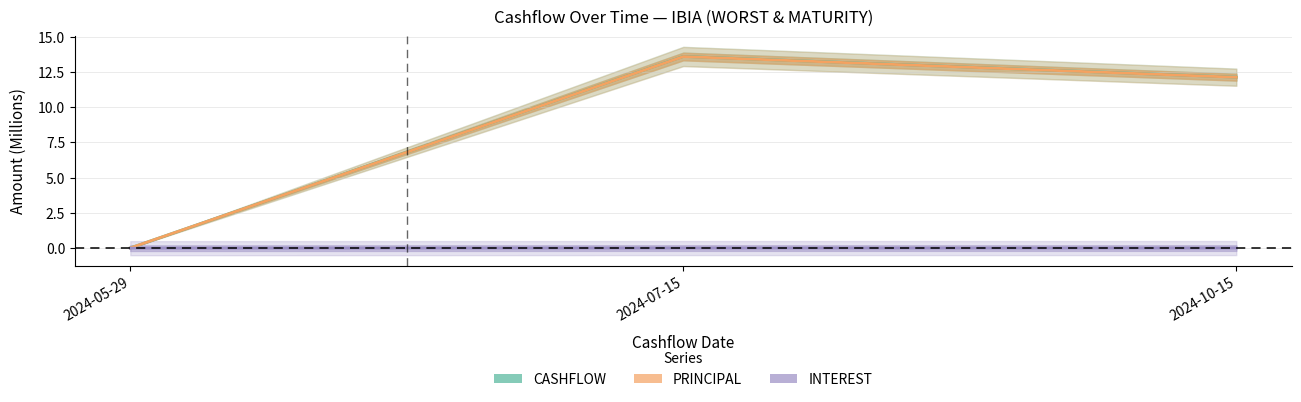

Reading right to left, extract all data points from this chart.

CASHFLOW: 2024-10-15=12.1	2024-07-15=13.6	2024-05-29=0.0
PRINCIPAL: 2024-10-15=12.1	2024-07-15=13.6	2024-05-29=0.0
INTEREST: 2024-10-15=0.0	2024-07-15=0.0	2024-05-29=0.0